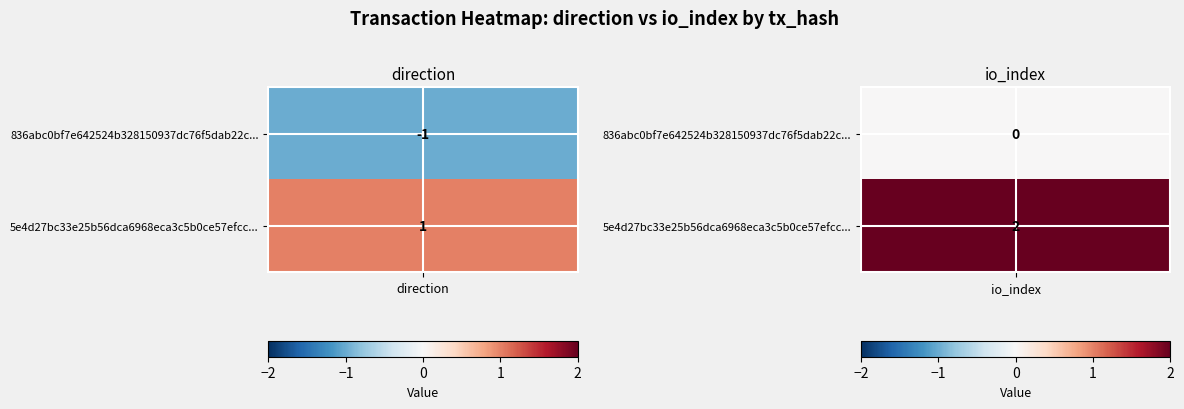

Between -1 and 1, which series saw the biggest shift?

836abc0bf7e642524b328150937dc76f5dab22c